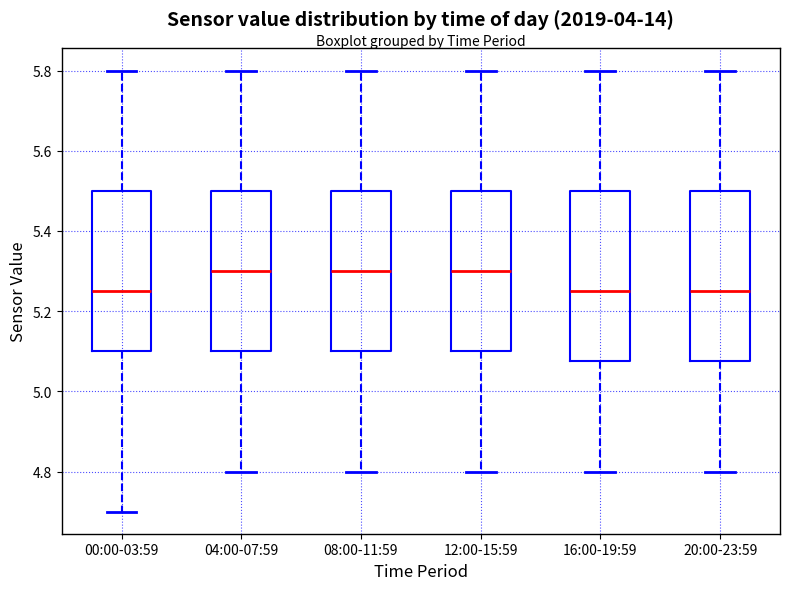

Where is the upper edge of the box for 16:00-19:59 on the y-axis? The values are not printed on the chart, so give them approximately, as read against the axis.

5.50